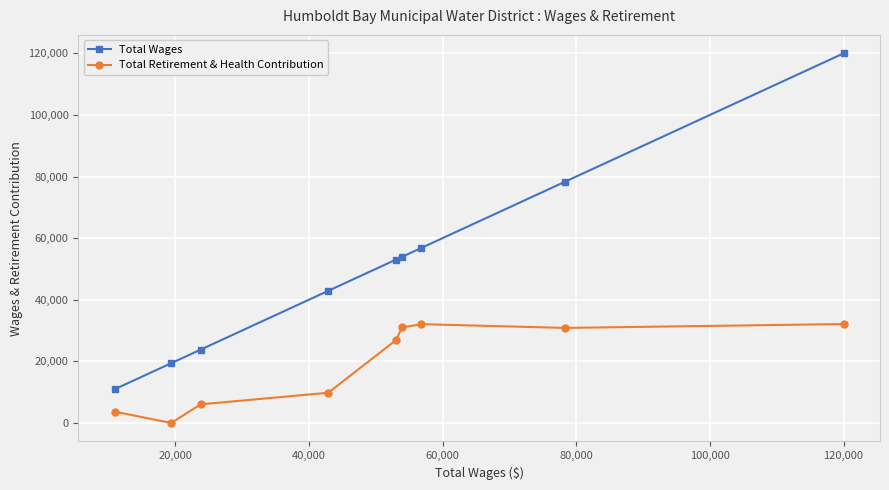

True or false: Total Wages and Total Retirement & Health Contribution cross at least once.

False